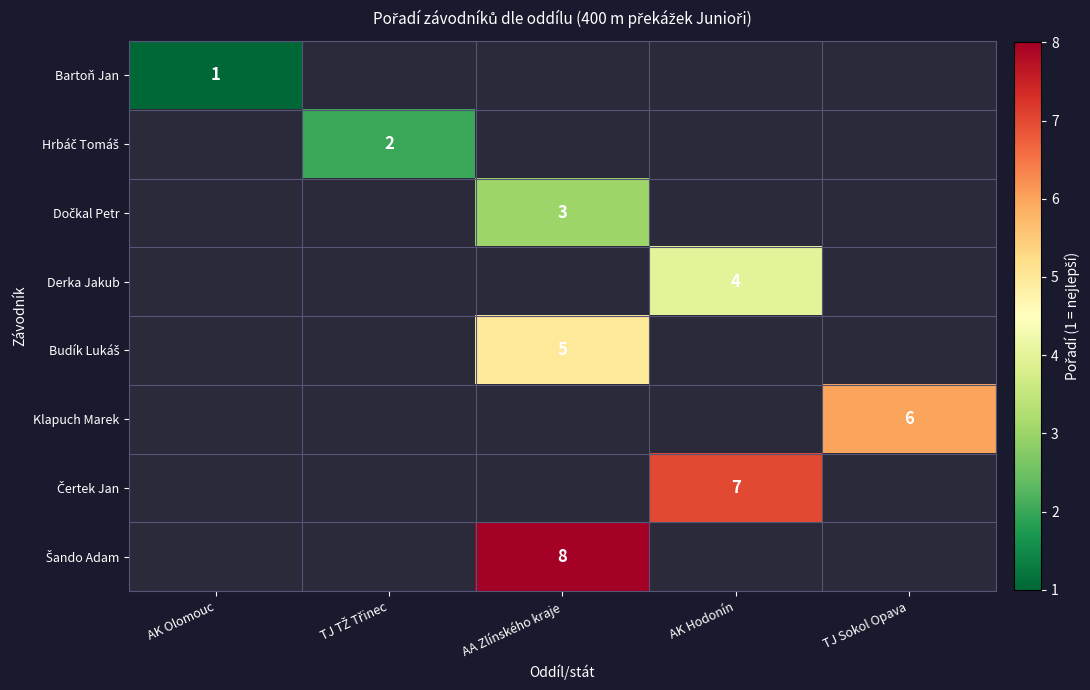

How many distinct data groups are displayed?

8